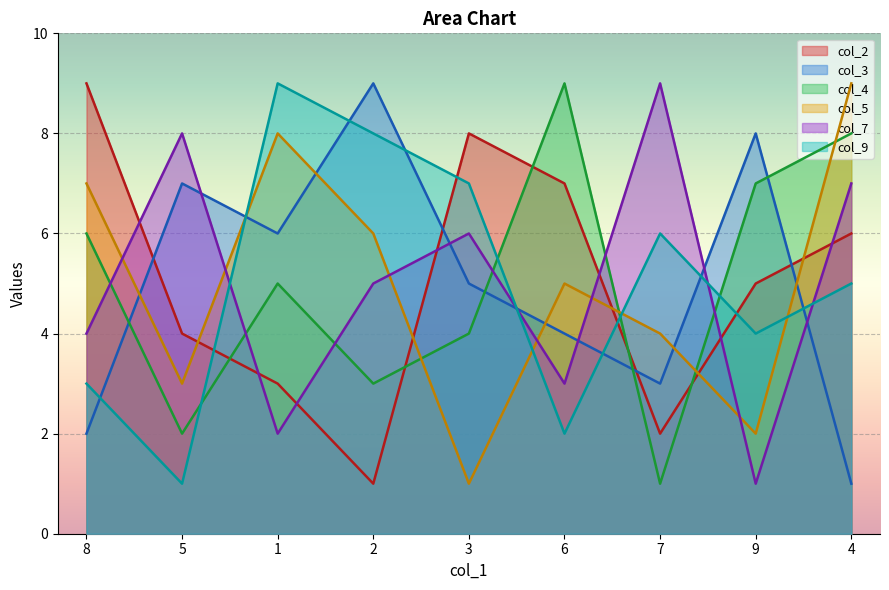

In col_4, how many points are higher than both neighbors (excluding endpoints)?

2